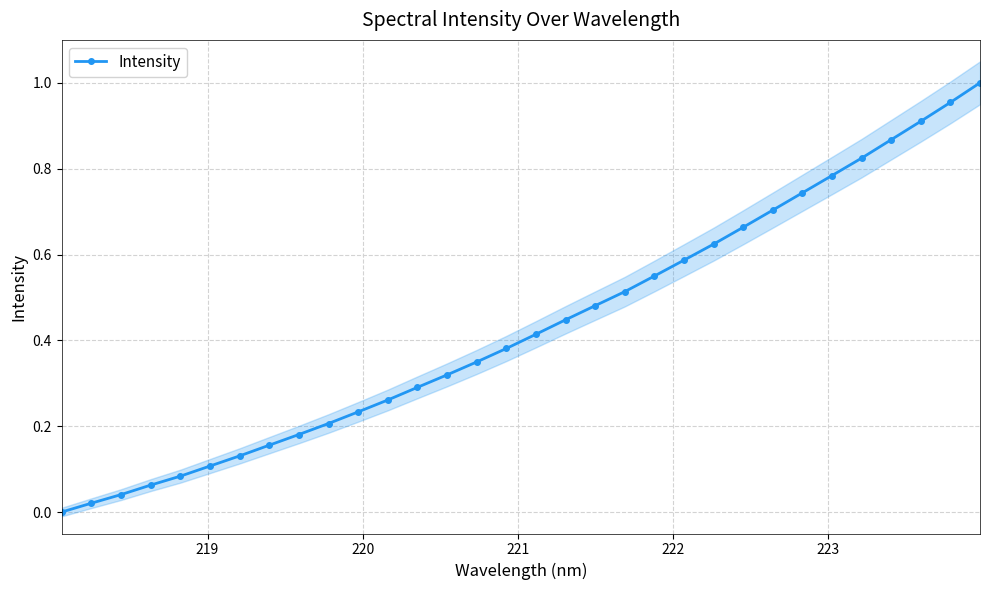

Reading right to left, what are all the values shown in this chart?

1.0	1.0	0.9	0.9	0.8	0.8	0.7	0.7	0.7	0.6	0.6	0.5	0.5	0.5	0.4	0.4	0.4	0.3	0.3	0.3	0.3	0.2	0.2	0.2	0.2	0.1	0.1	0.1	0.1	0.0	0.0	0.0